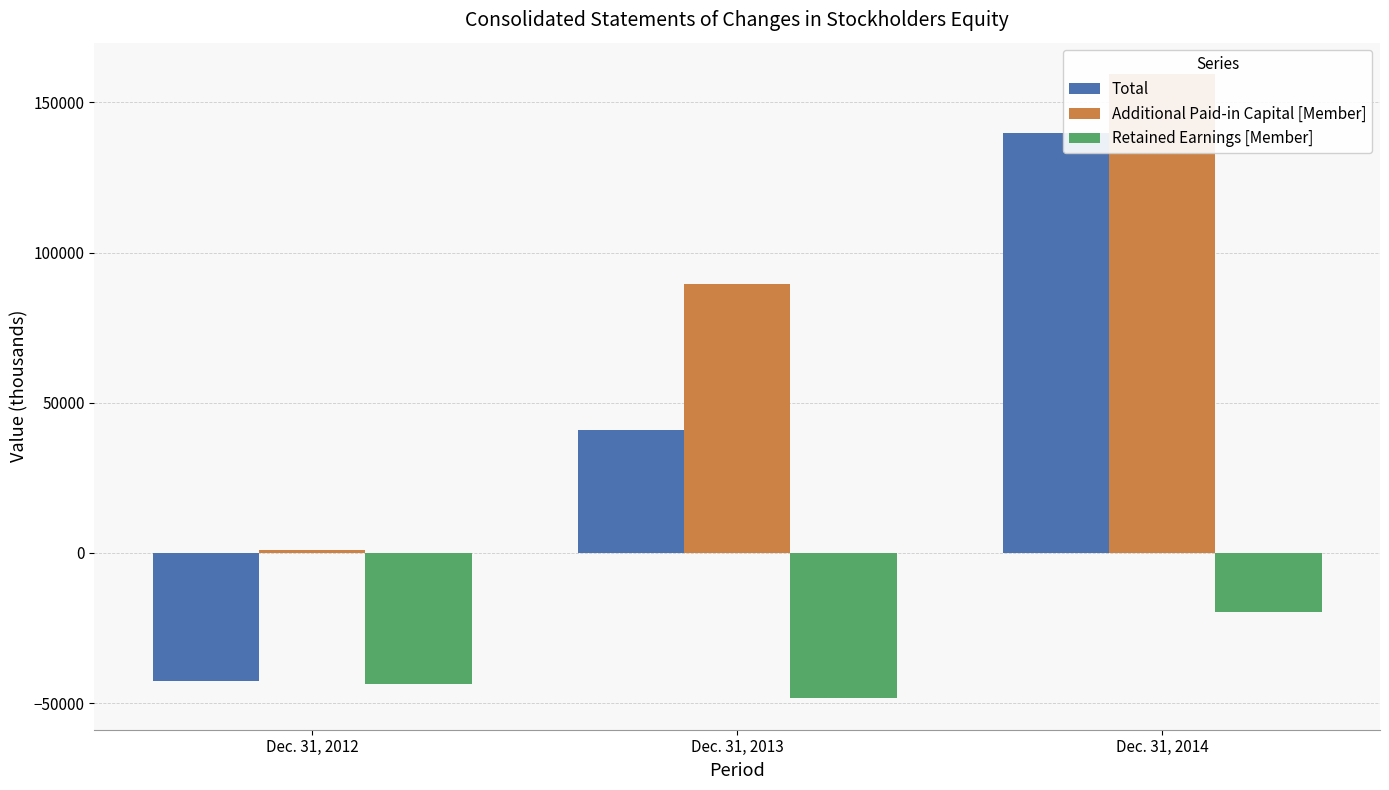

At which label is Total closest to 48535?

Dec. 31, 2013